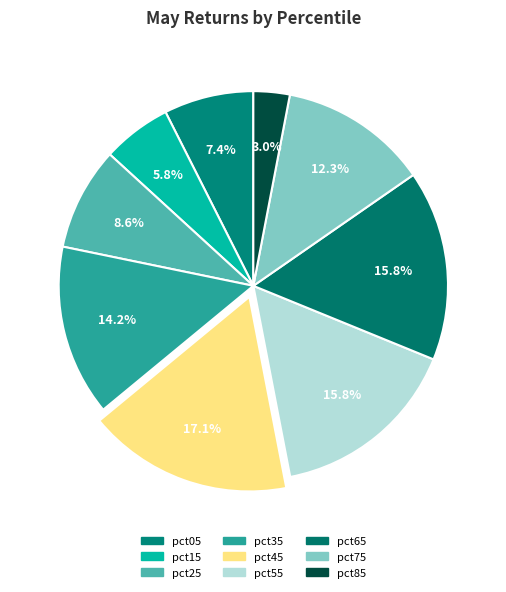

To the nearest percent, what percentage of the pie is pct15?

6%